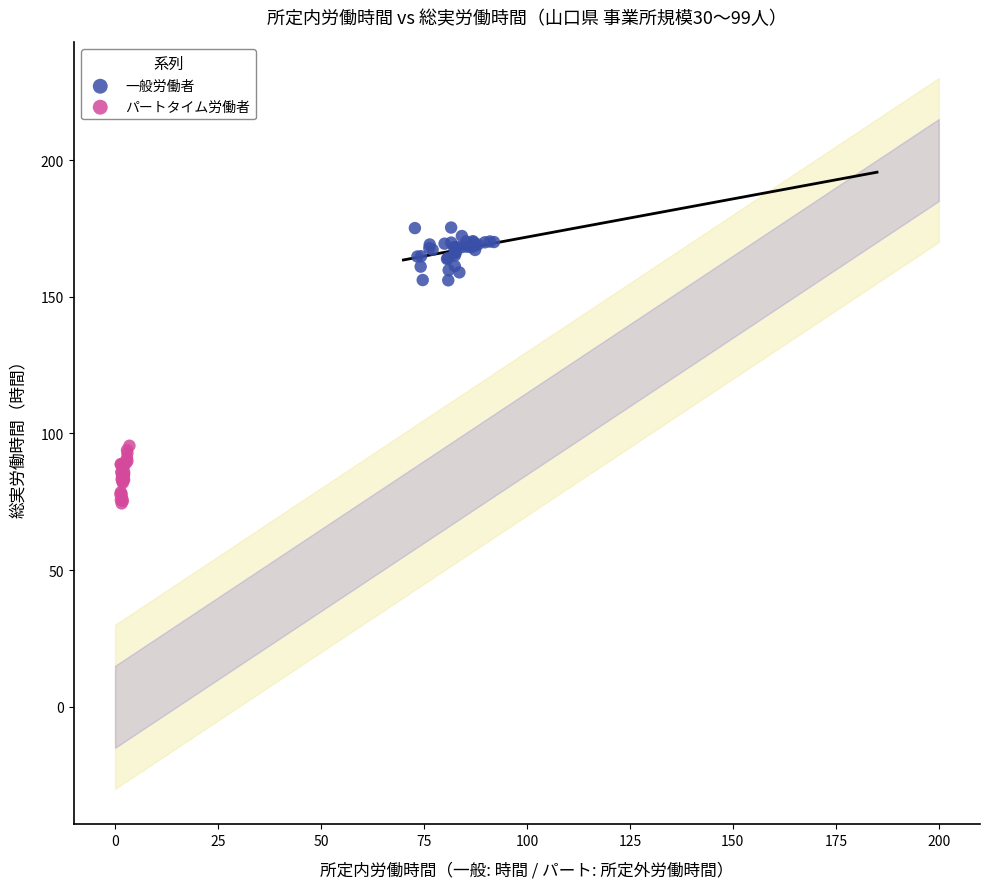

Which series contains the lowest Y value?

パートタイム労働者